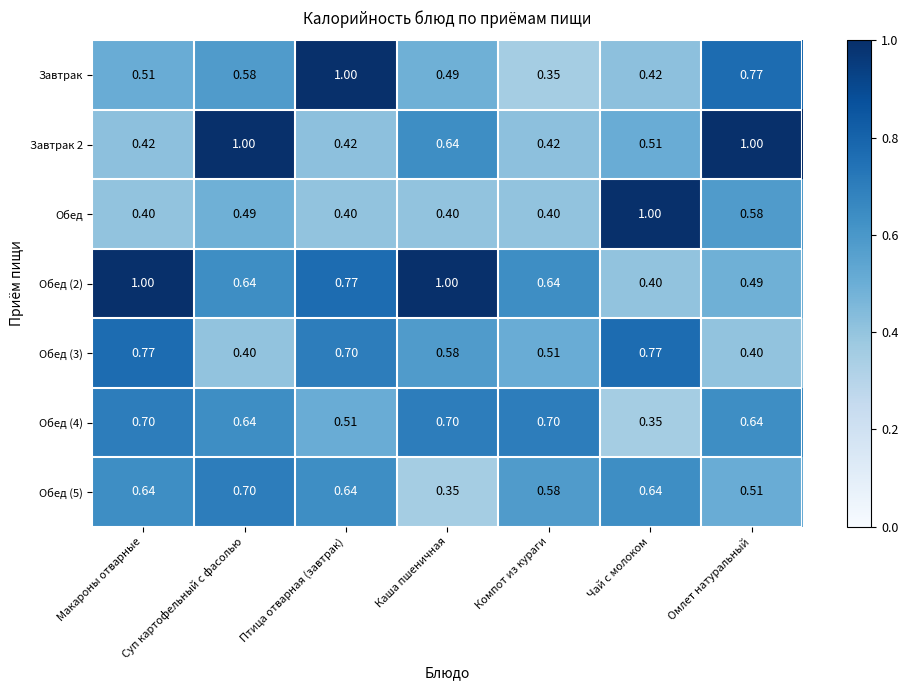

Which series changed the most between Макароны отварные and Птица отварная (завтрак)?

Завтрак